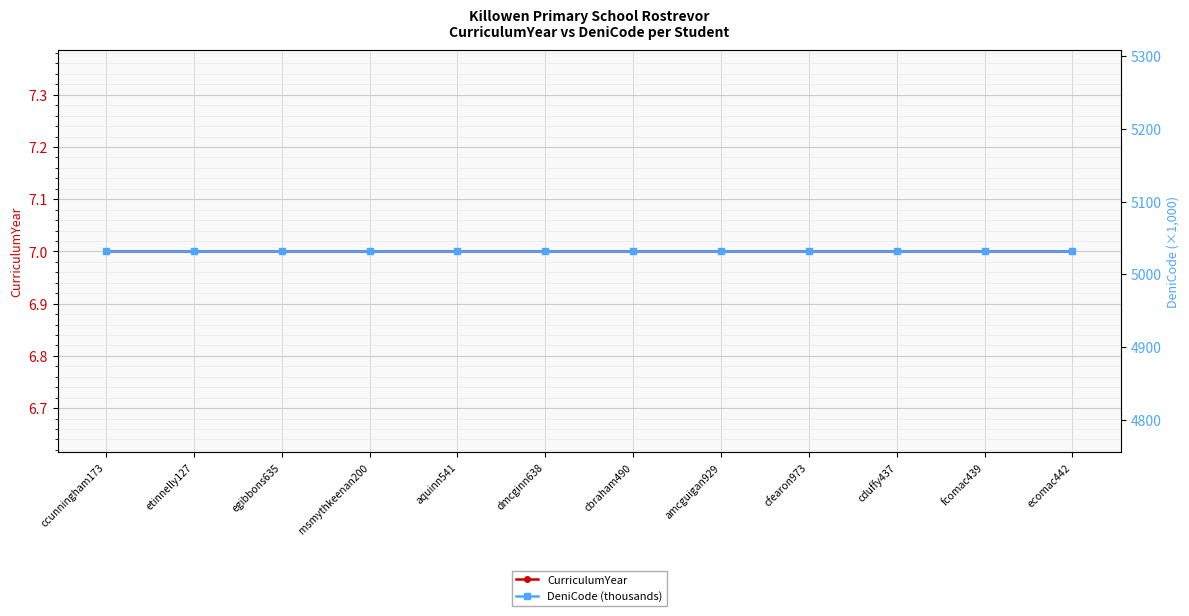

What is the value of the CurriculumYear point at the 3rd from the left?

7.0